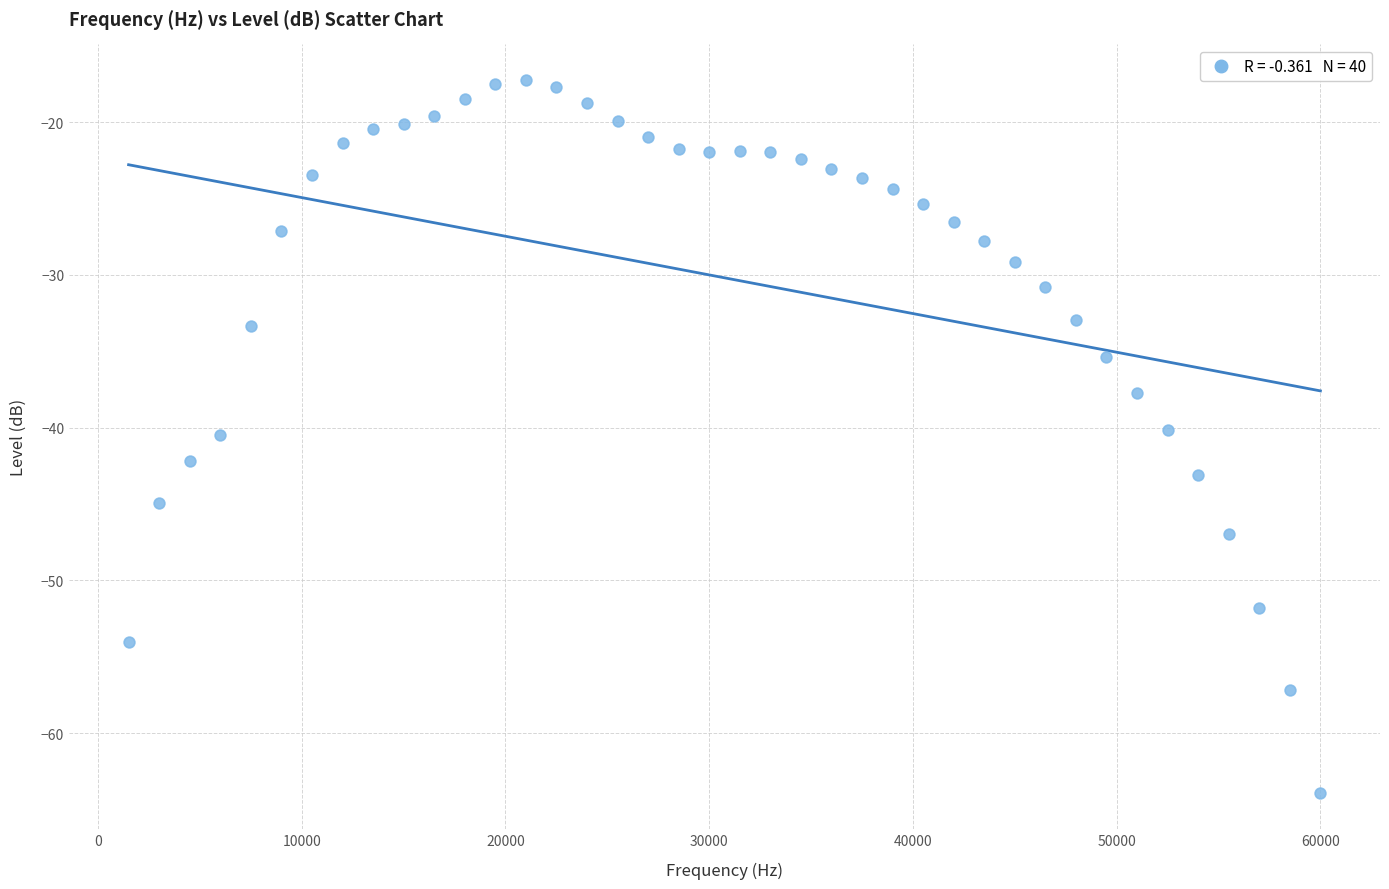

What is the range of Y values (max minus min)?

46.7